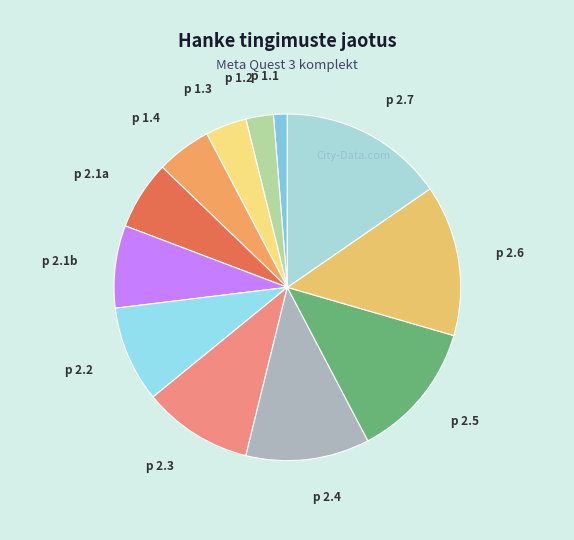

Rank the categories by value from lowest to highest.

p 1.1, p 1.2, p 1.3, p 1.4, p 2.1a, p 2.1b, p 2.2, p 2.3, p 2.4, p 2.5, p 2.6, p 2.7